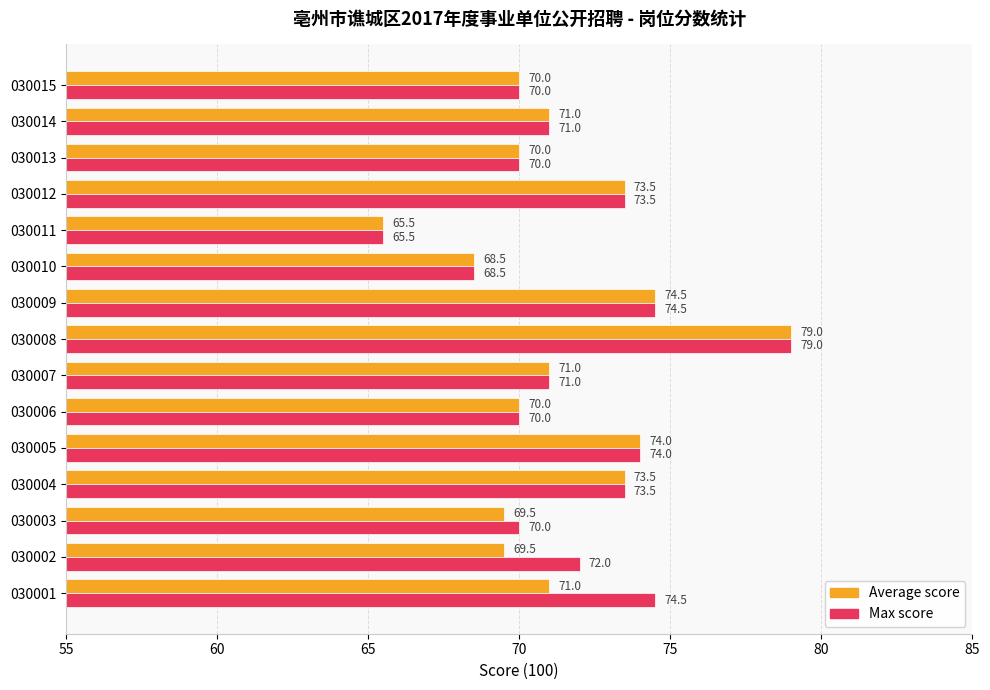

At 030002, list the series in order from smallest to largest.

Average score, Max score